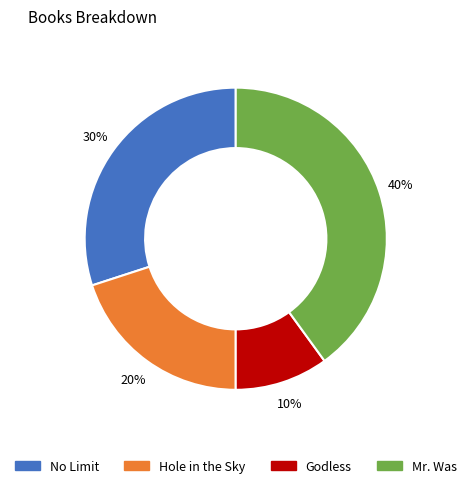

The No Limit slice represents 30% of the pie. True or false?

True